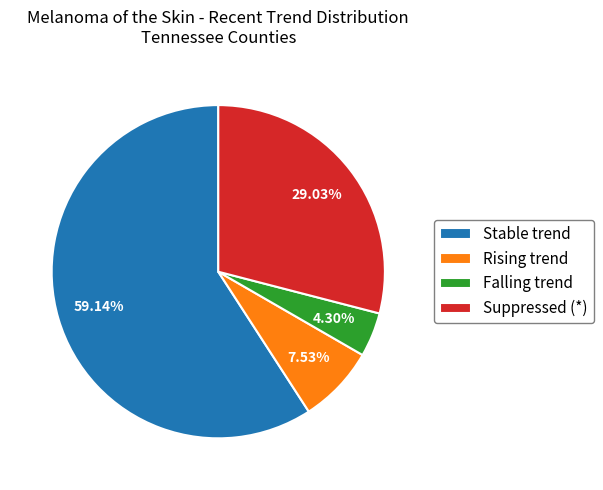

What is the majority slice?

Stable trend